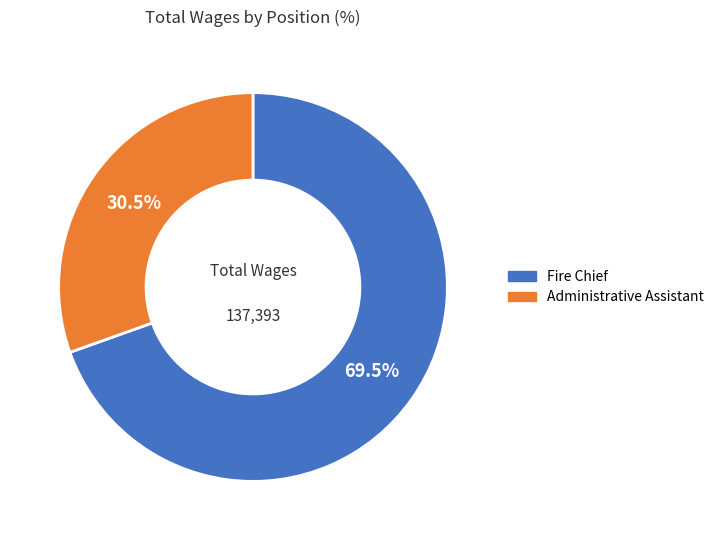

What is the total percentage of Administrative Assistant and Fire Chief?

100.0%